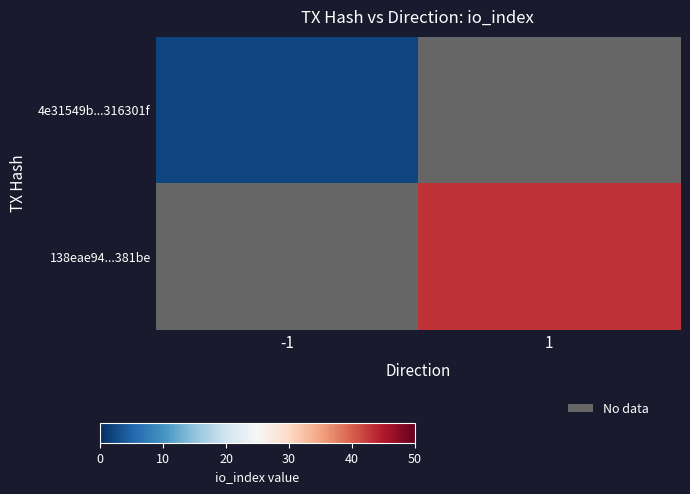

List the series in order of their peak value, lowest first.

4e31549b...316301f, 138eae94...381be